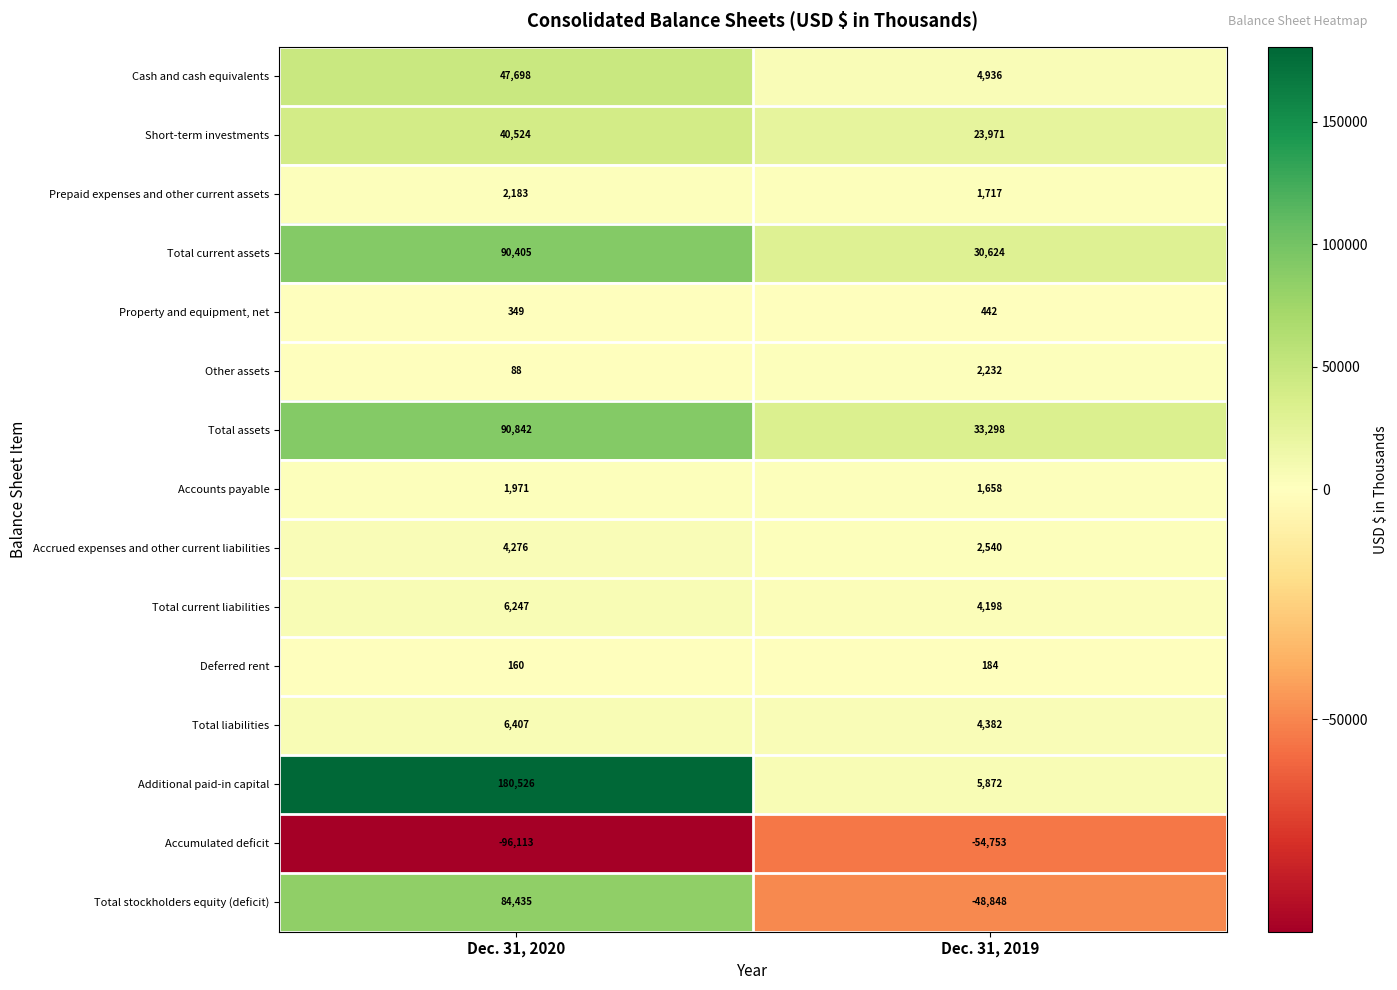

The value of Accrued expenses and other current liabilities at Dec. 31, 2019 is 2540. True or false?

True